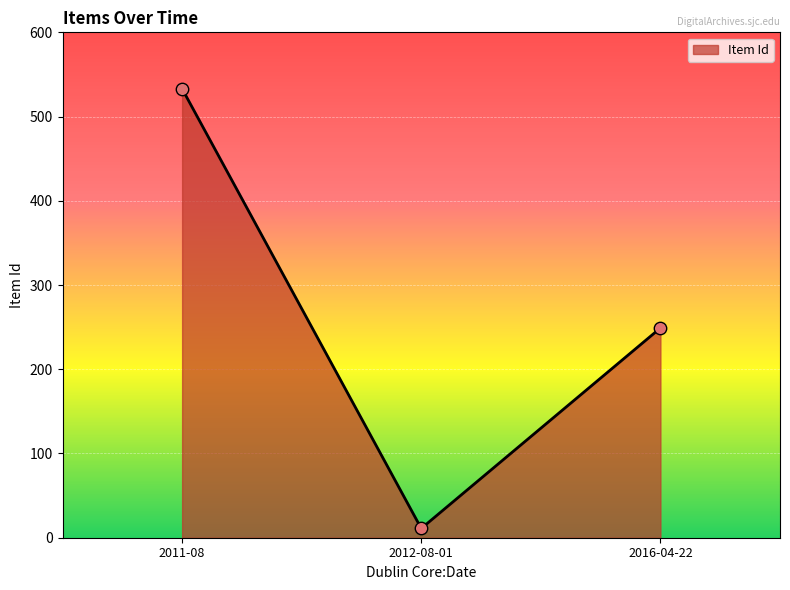

What is the change in value from 2011-08 to 2016-04-22?

-284